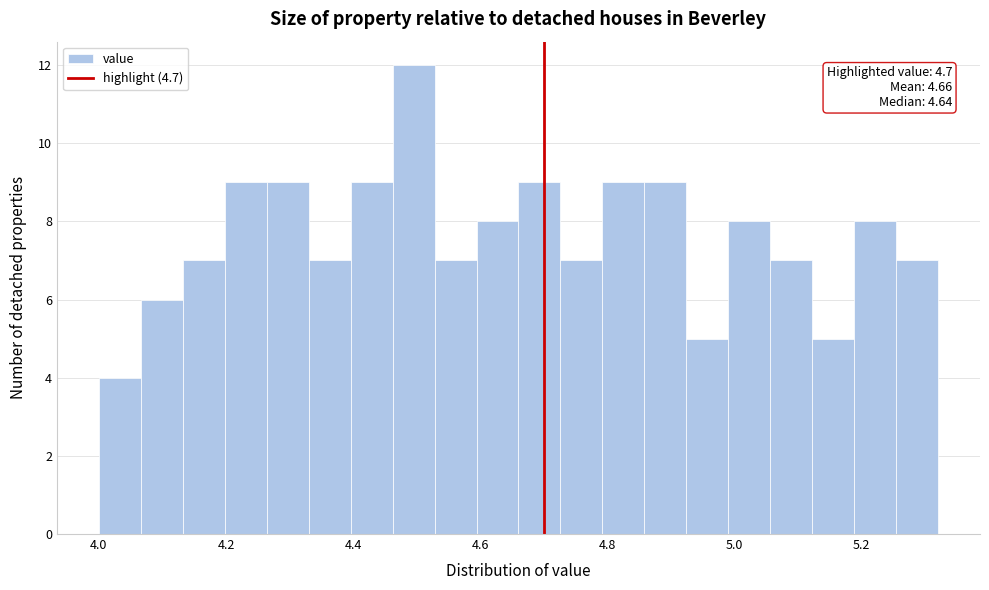

Around what value on the x-axis is the tallest bar? Give the approximate position of its centre, as read against the axis.

4.50